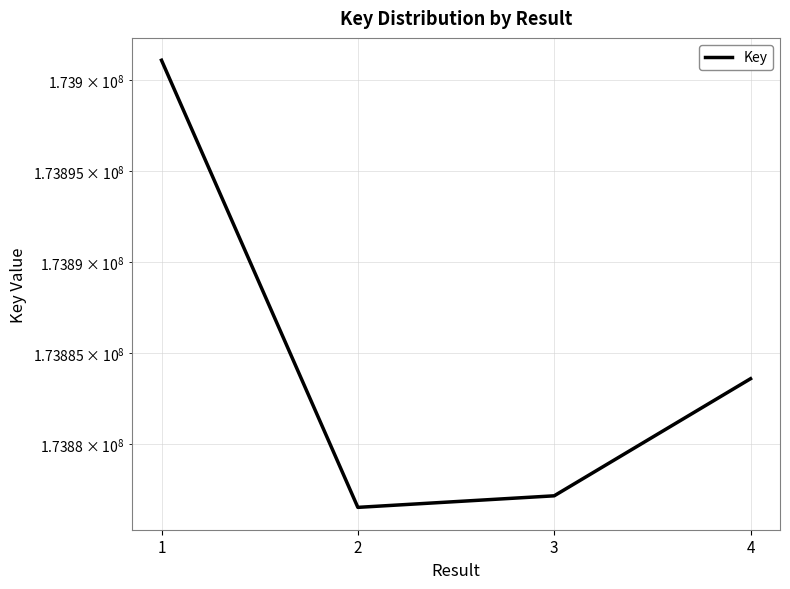

Read the value at 4.

173883605